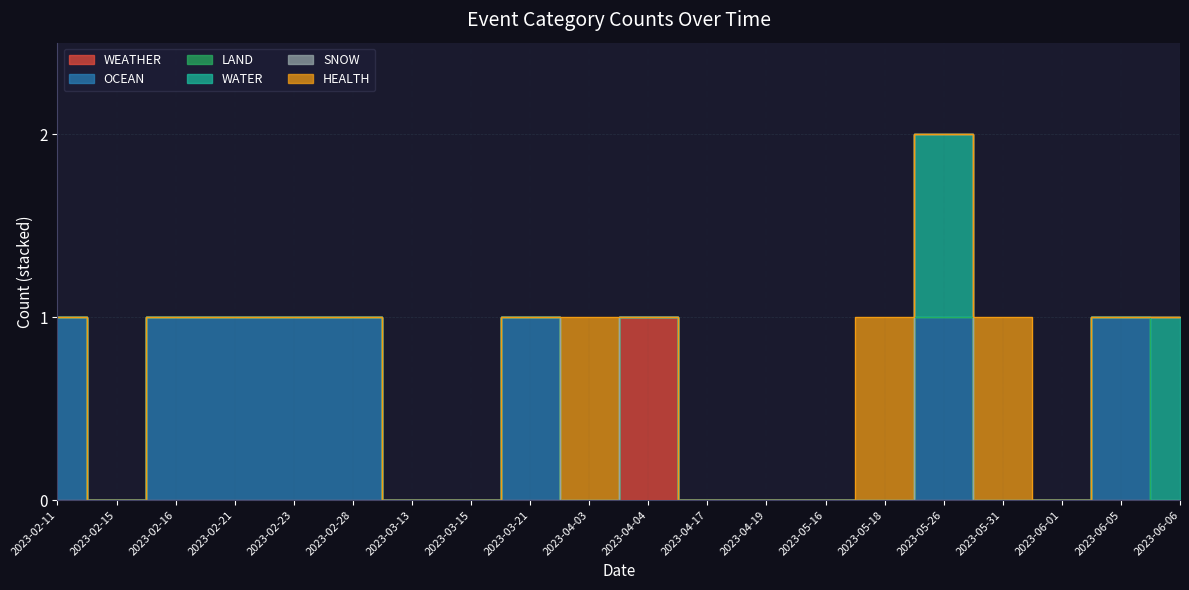

After their last crossing, which series has the higher values: HEALTH or WATER?

HEALTH